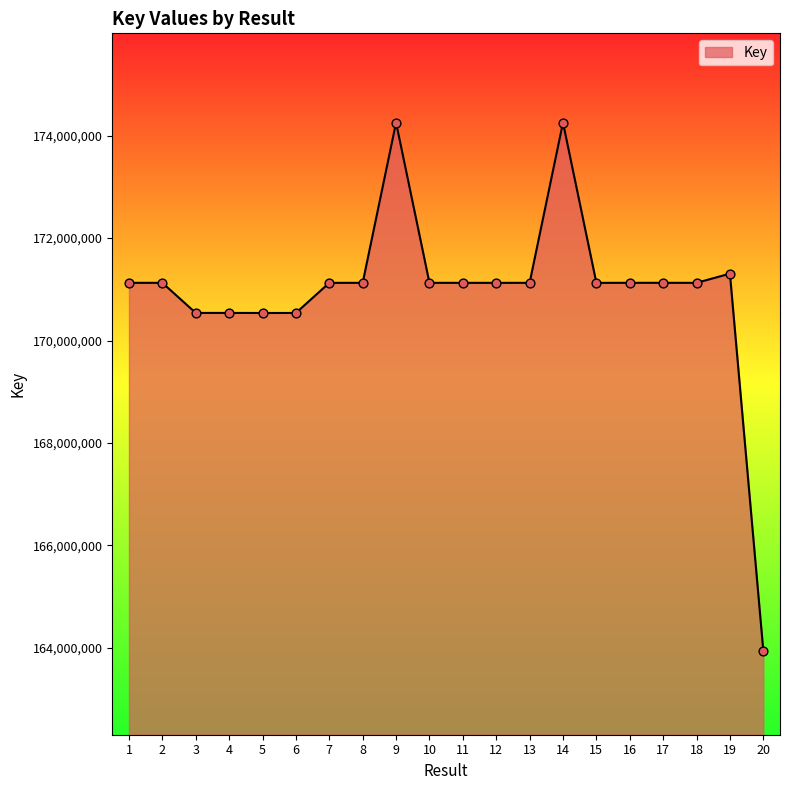

What is the change in value from 14 to 16?

-3127853